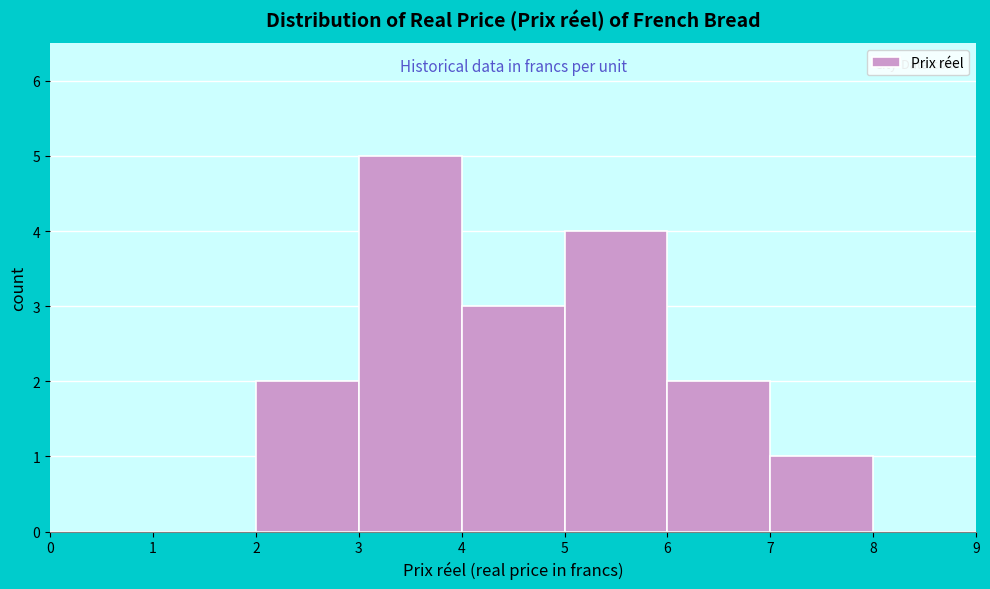

What is the height of the bar covering 5 to 6 on the x-axis? The values are not printed on the chart, so give them approximately, as read against the axis.

4